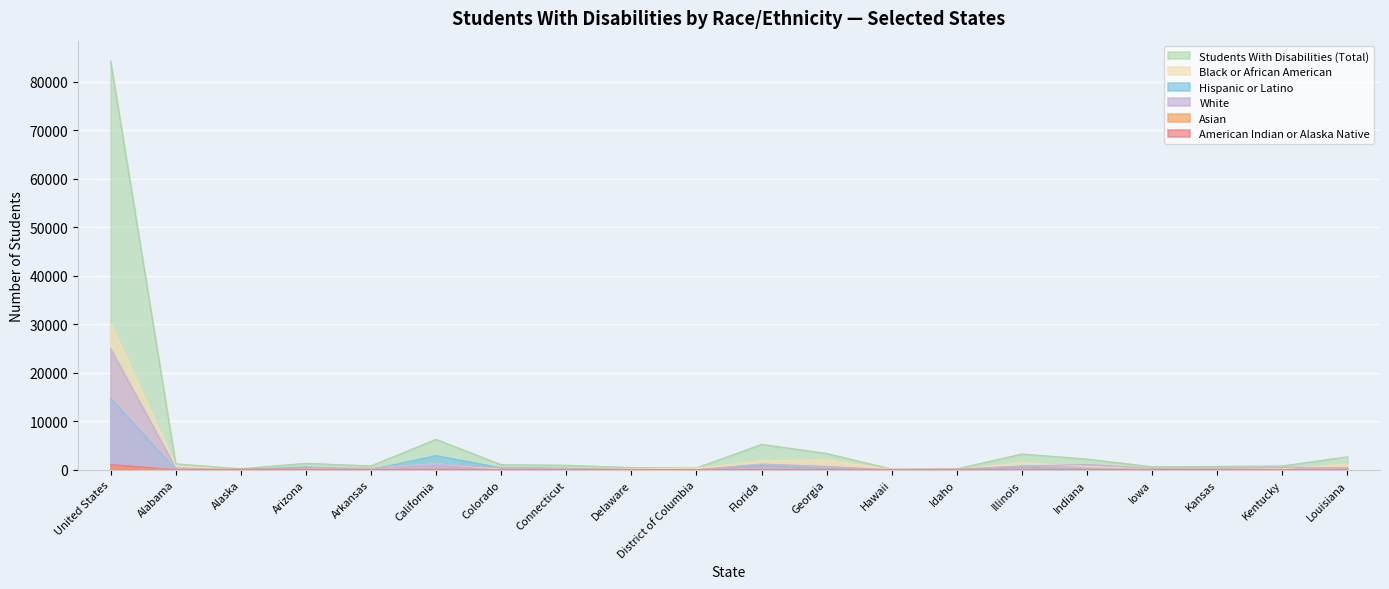

How many values in the American Indian or Alaska Native series exceed 5?

9